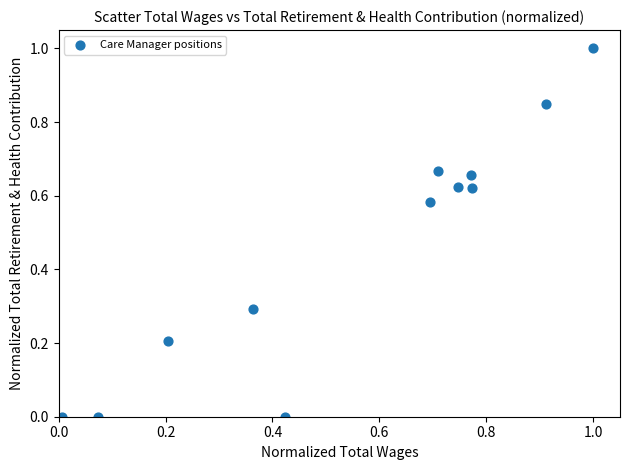

What is the range of X values (max minus min)?

1.0